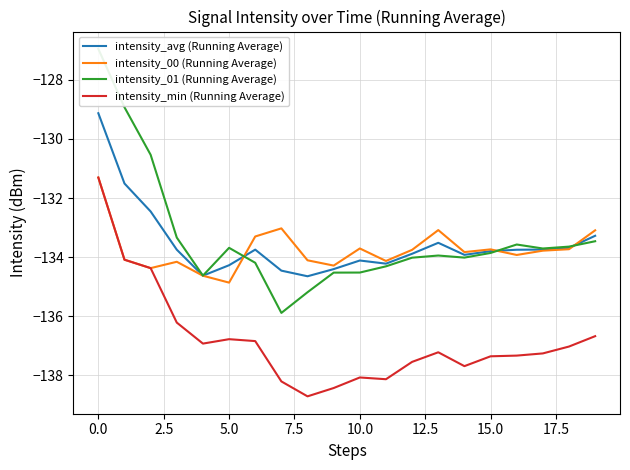

What is the approximate value of intensity_avg (Running Average) at 12?

-133.9